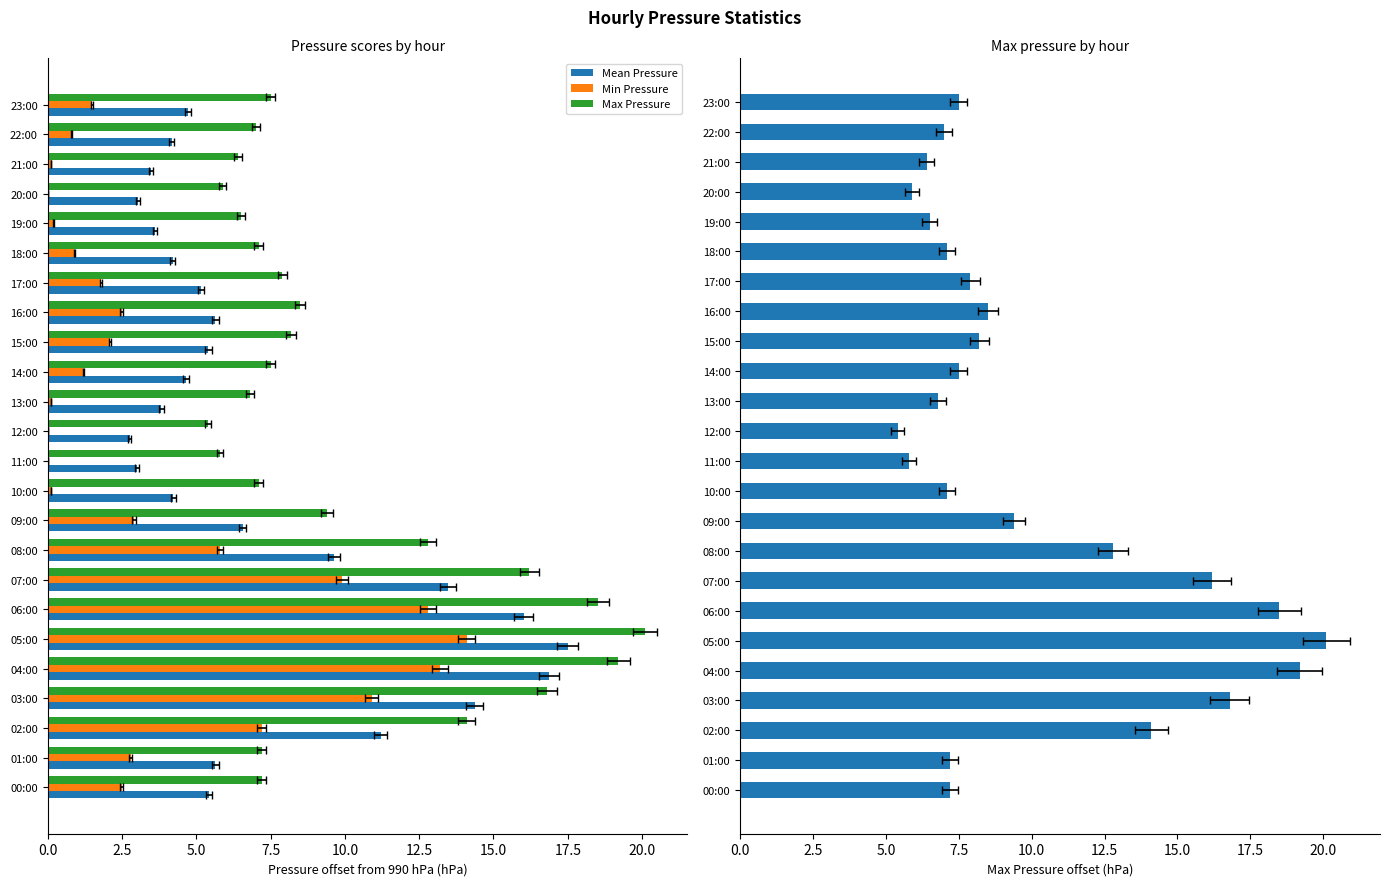

List the series in order of their overall mean, highest first.

Max Pressure, Mean Pressure, Min Pressure